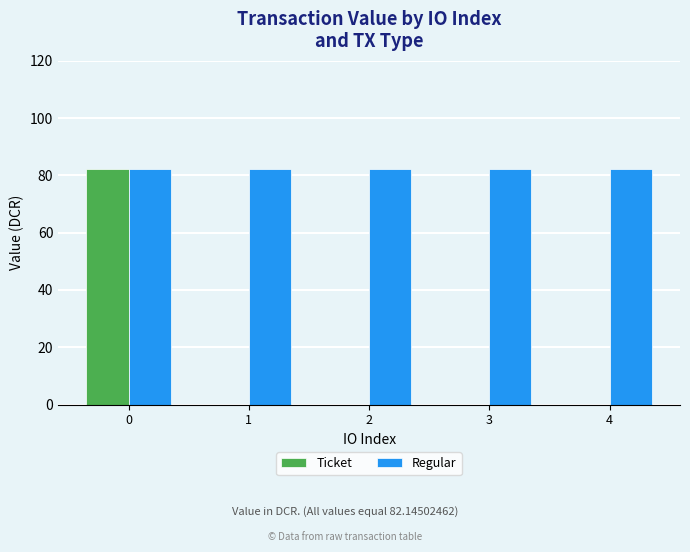

What is the maximum value for Regular?

82.1